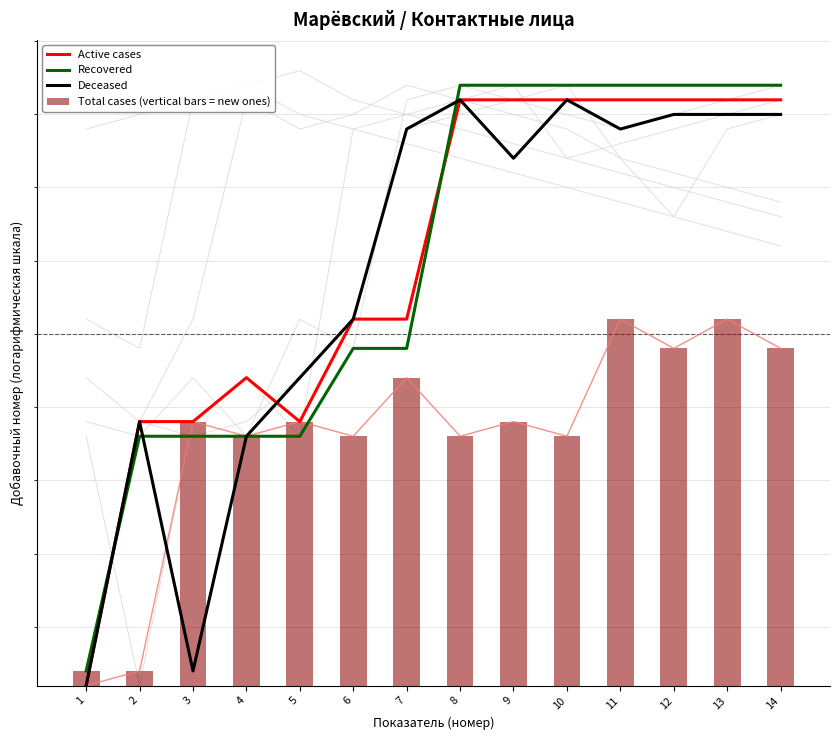

What is the total value across all series at 2?

20457